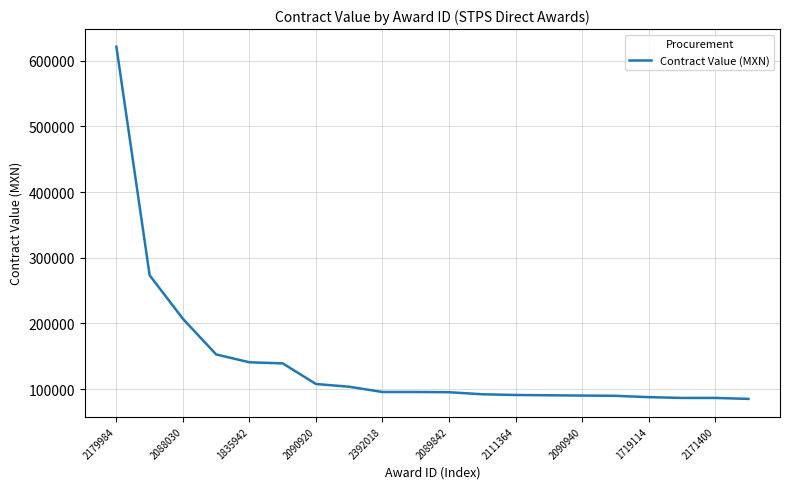

What is the greatest value displayed?

621471.0